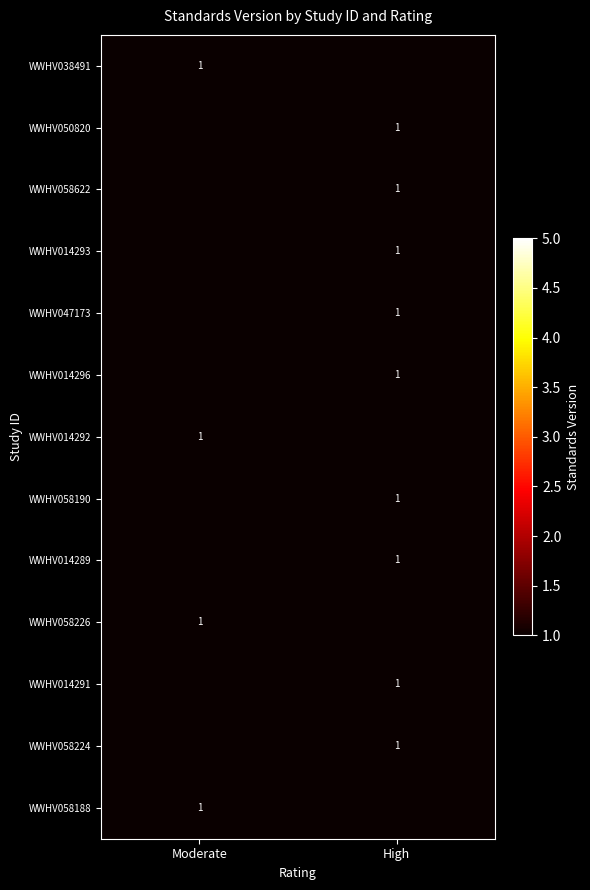

At how many categories does at least one series exceed 0?

2